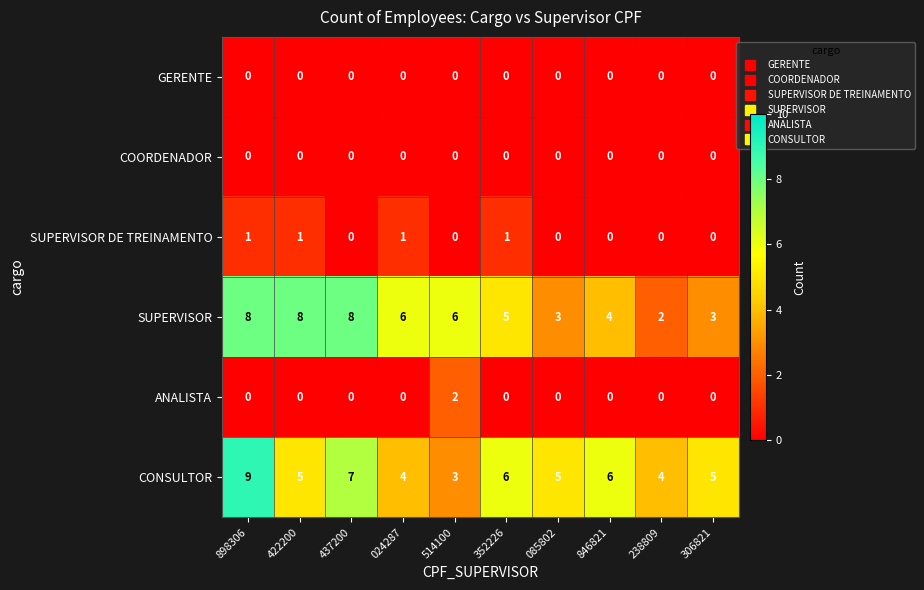

Which series changed the most between 437200 and 352226?

SUPERVISOR